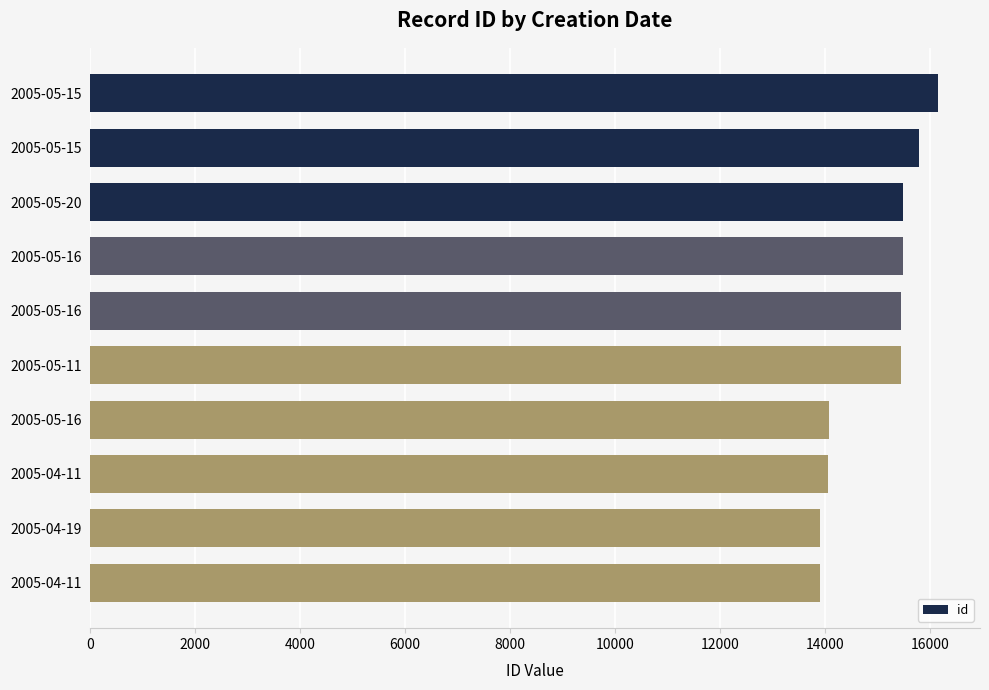

Are the bars horizontal?

Yes